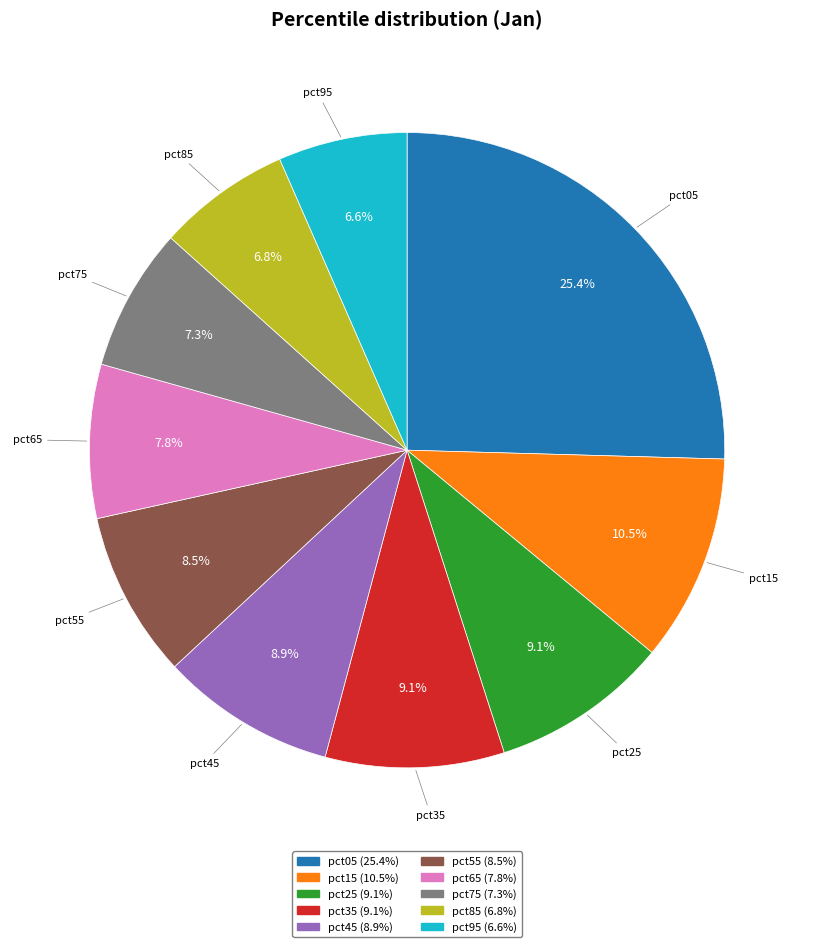

Is it true that pct25 is 9% of the pie?

True